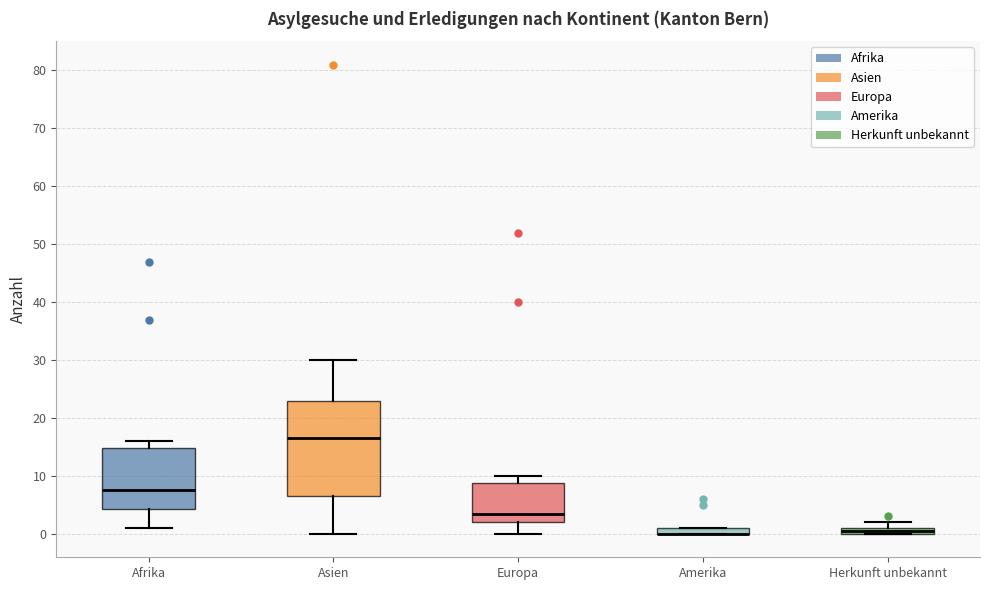

Where is the upper edge of the box for Herkunft unbekannt on the y-axis? The values are not printed on the chart, so give them approximately, as read against the axis.

1